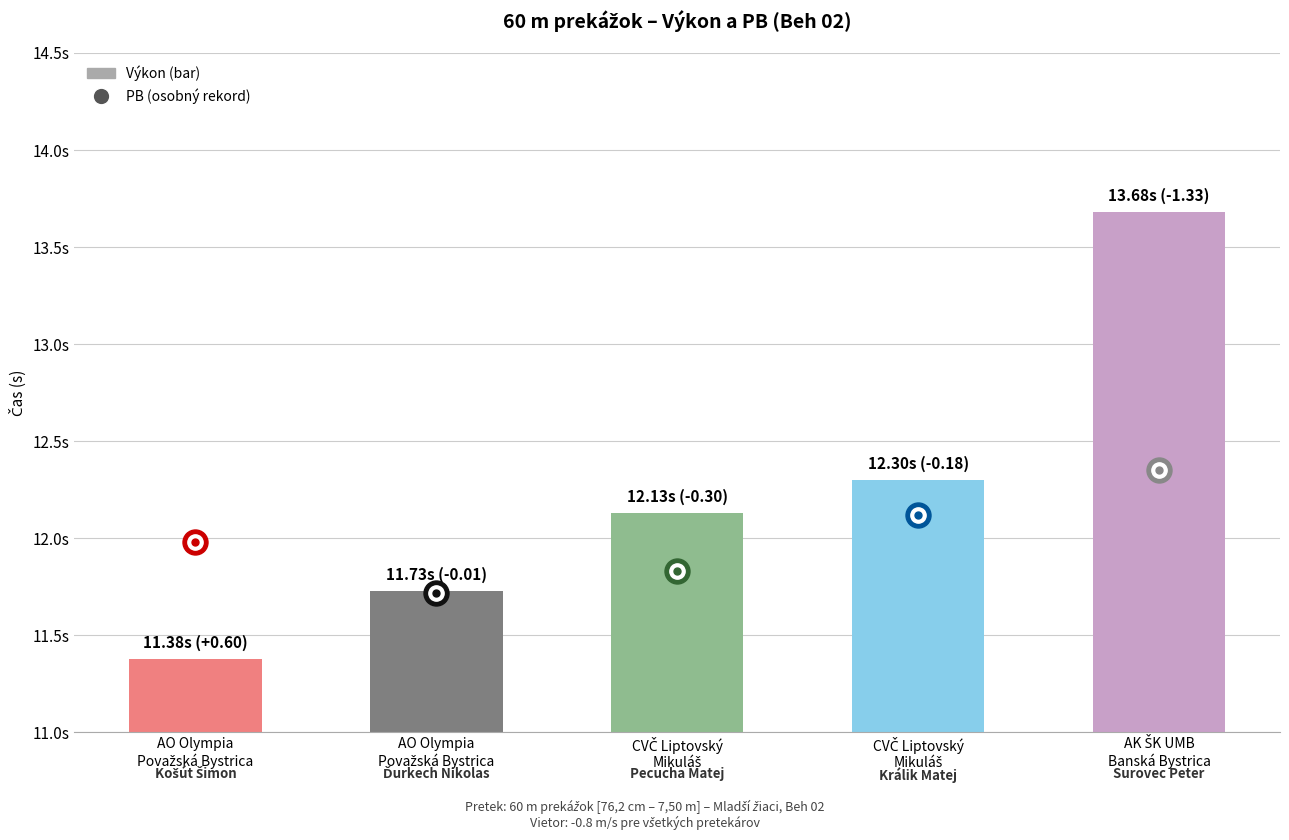

Is it true that the value at CVČ Liptovský
Mikuláš is 5.3?

False